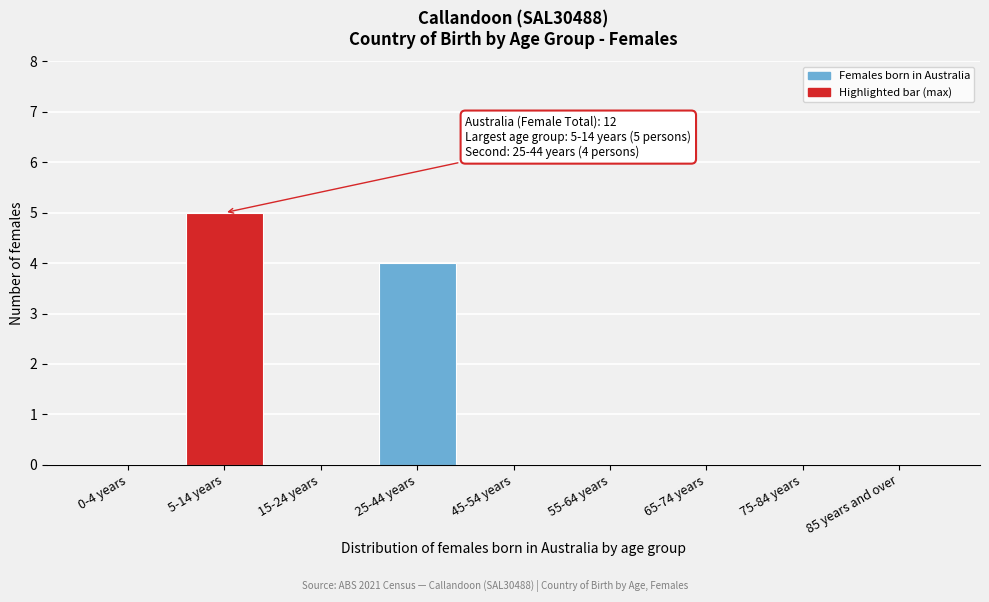

Reading right to left, transcribe all the data shown in this chart.

85 years and over=0	75-84 years=0	65-74 years=0	55-64 years=0	45-54 years=0	25-44 years=4	15-24 years=0	5-14 years=5	0-4 years=0